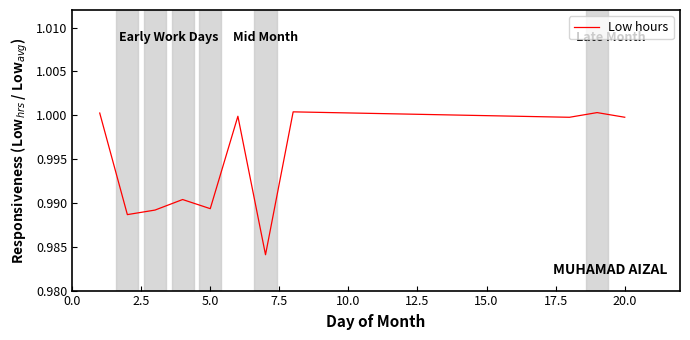

True or false: the data shows 1.4 at 5.0.

False